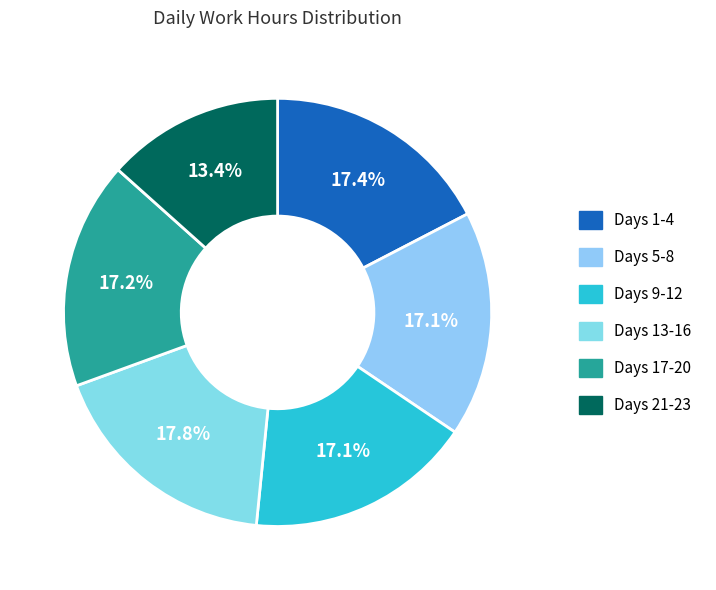

How many slices are in this pie chart?

6